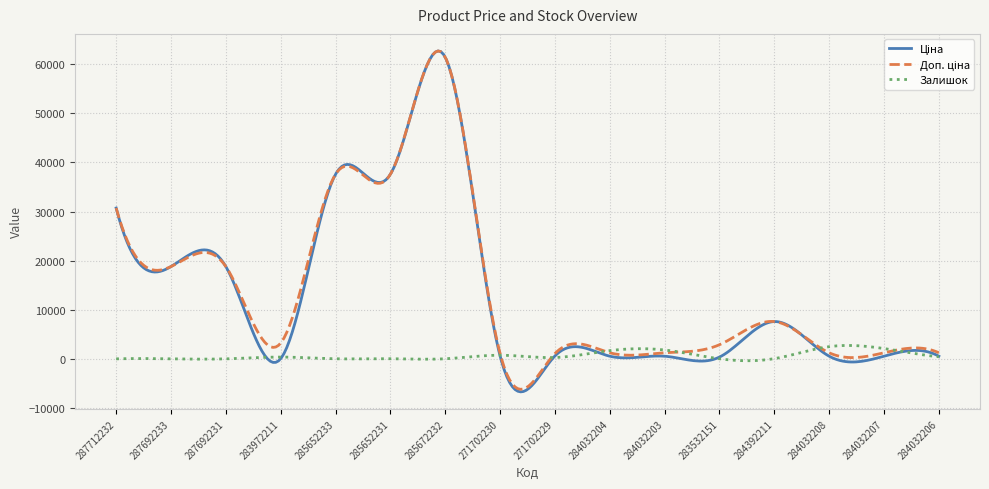

What is the highest value of the Залишок series?

2725.5